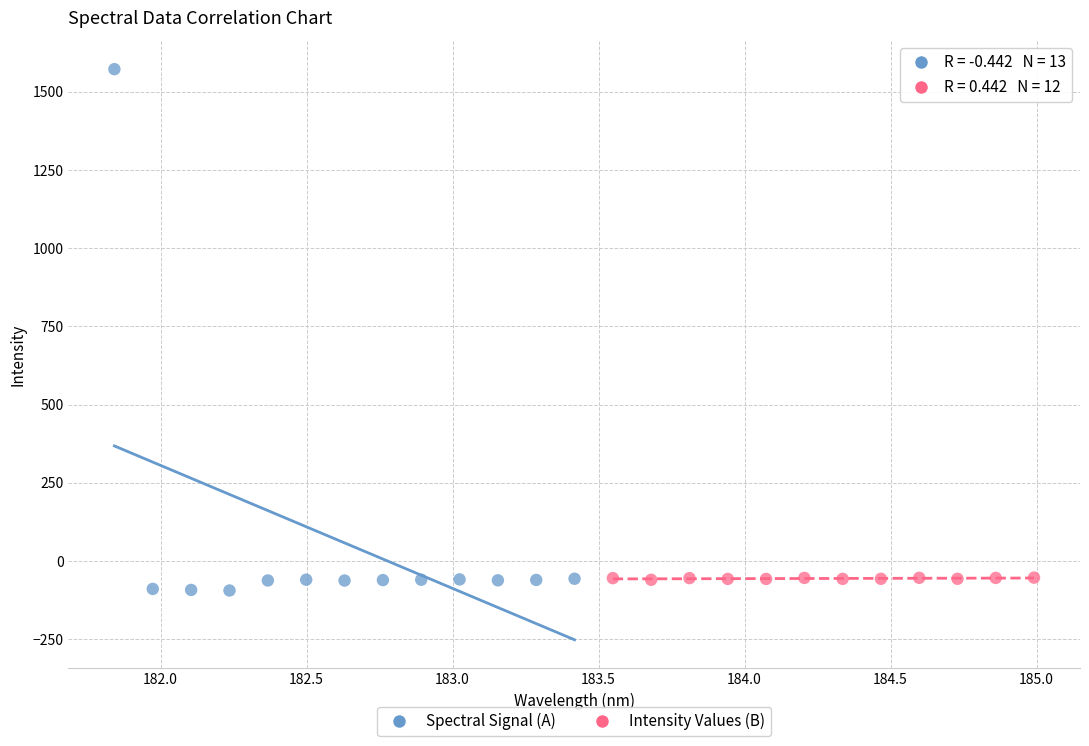

What are all the series names shown in the legend?

Spectral Signal (A), Intensity Values (B)